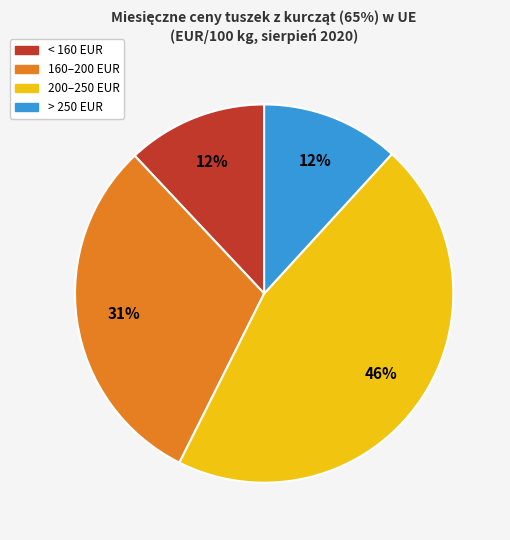

What is the largest slice in the pie chart?

200–250 EUR